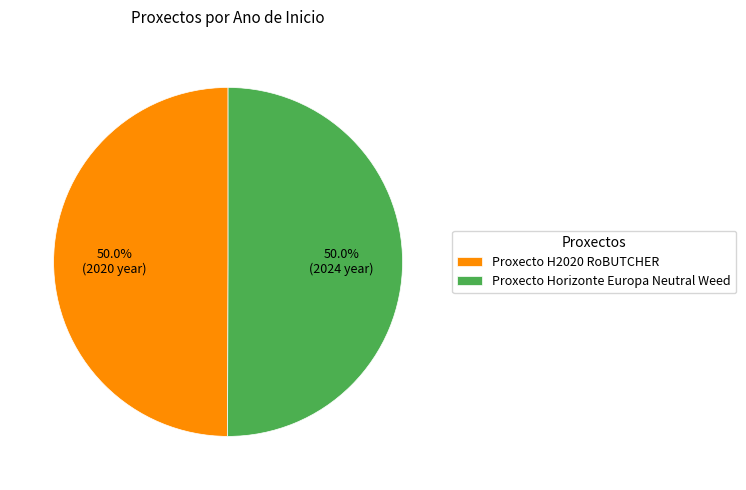

Count the number of slices in the pie.

2